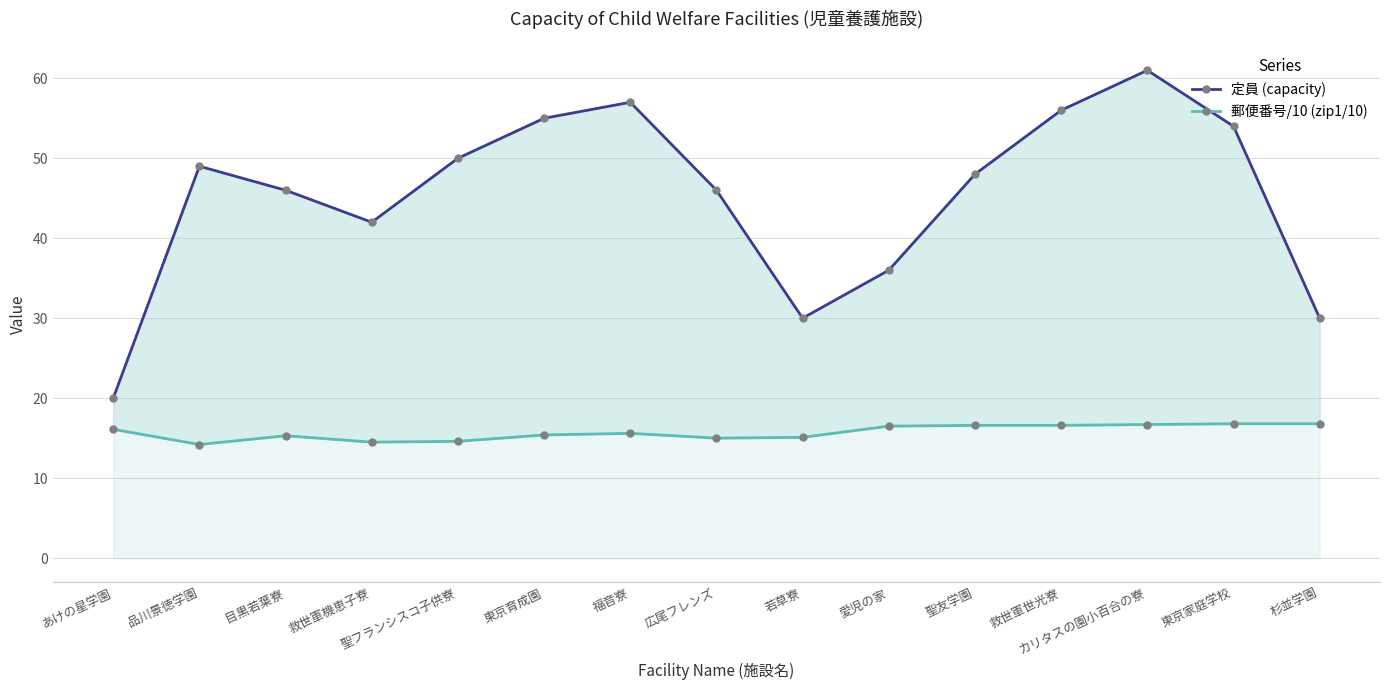

At which category is the sum across all series the highest?

カリタスの園小百合の寮